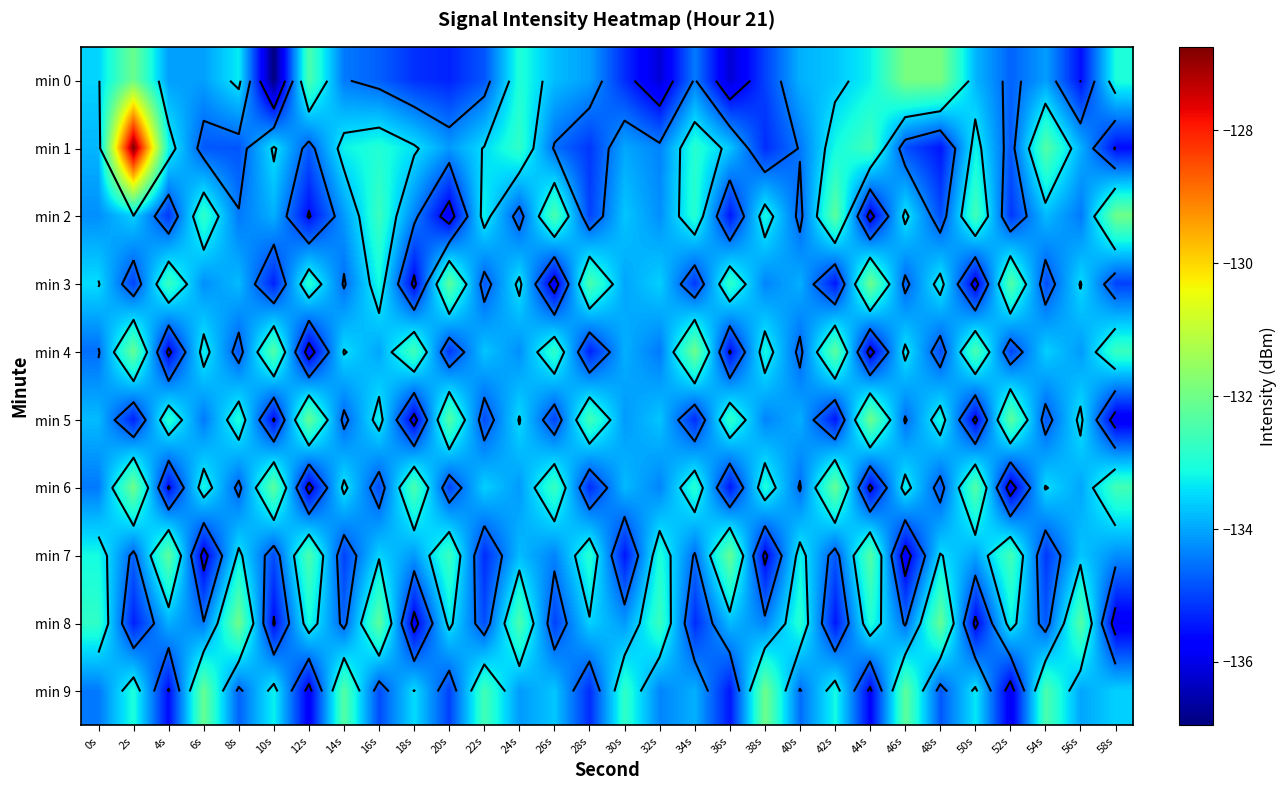

What is the total value across all series at 32s?

-1340.8